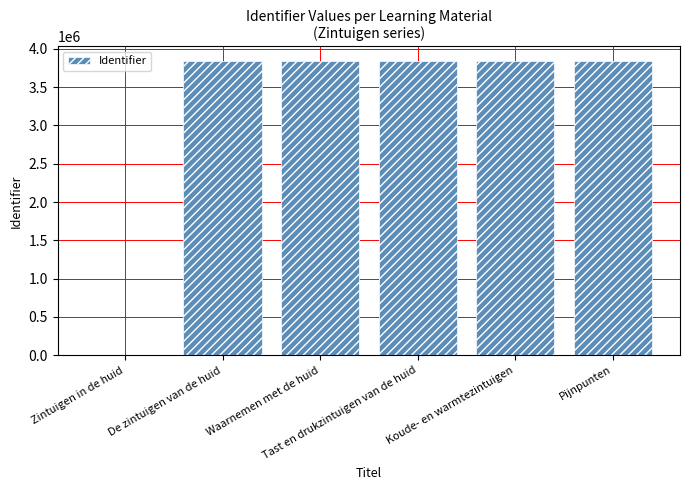

What is the maximum value shown in the chart?

3838070